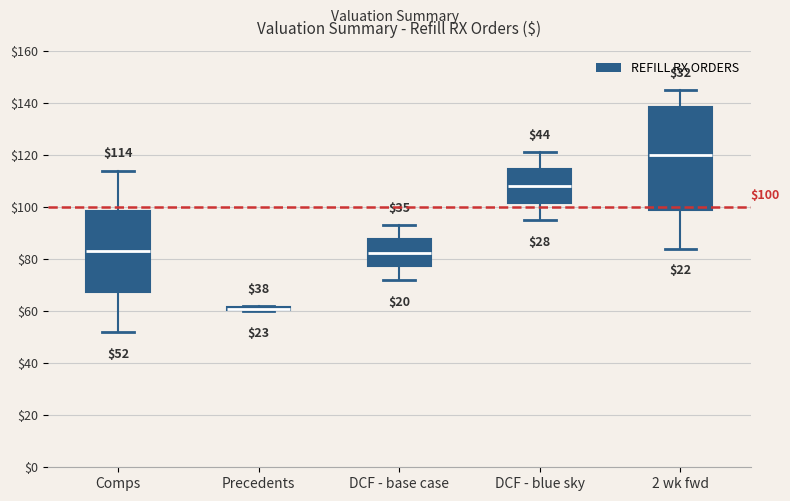

Which box is the tallest, from its lower edge to its upper edge?

2 wk fwd